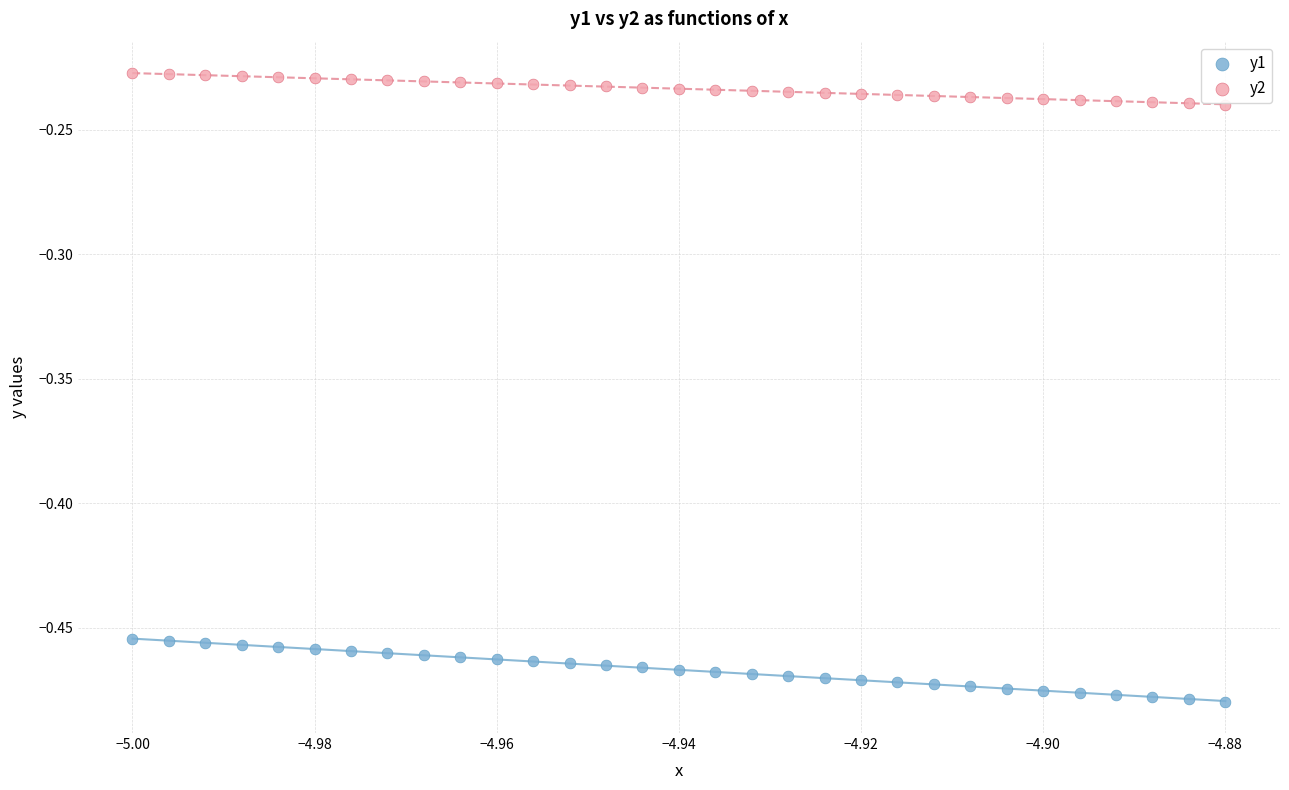

What are all the series names shown in the legend?

y1, y2